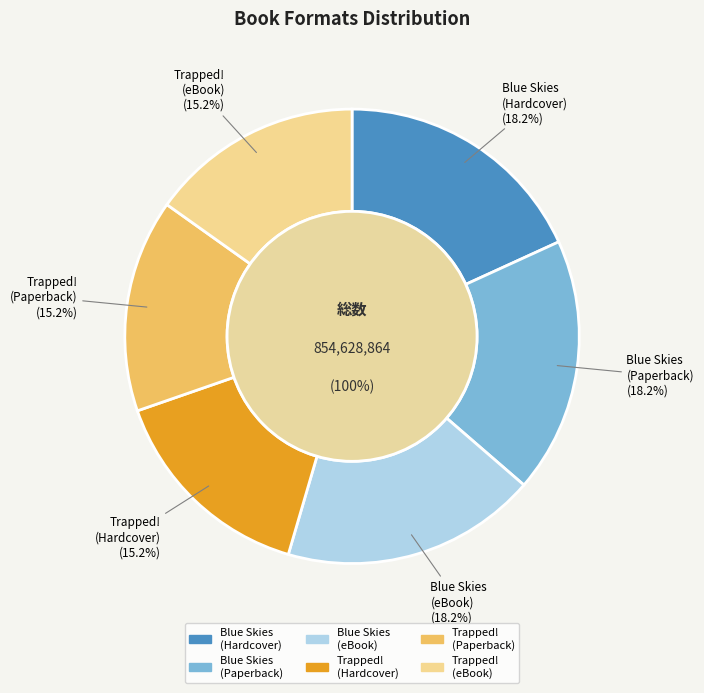

Is there any slice that represents more than half of the pie?

No